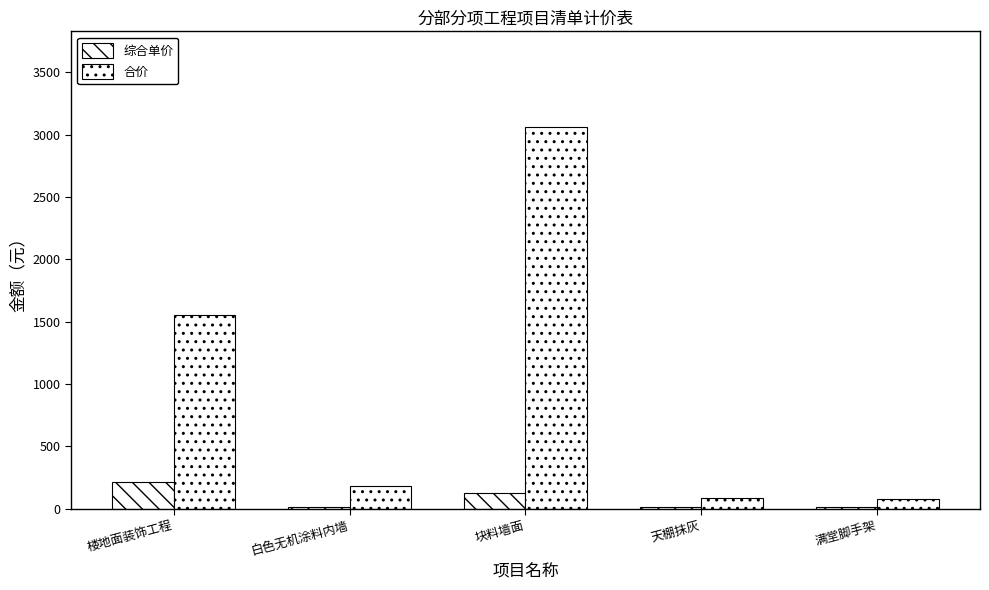

Does the chart contain stacked bars?

No